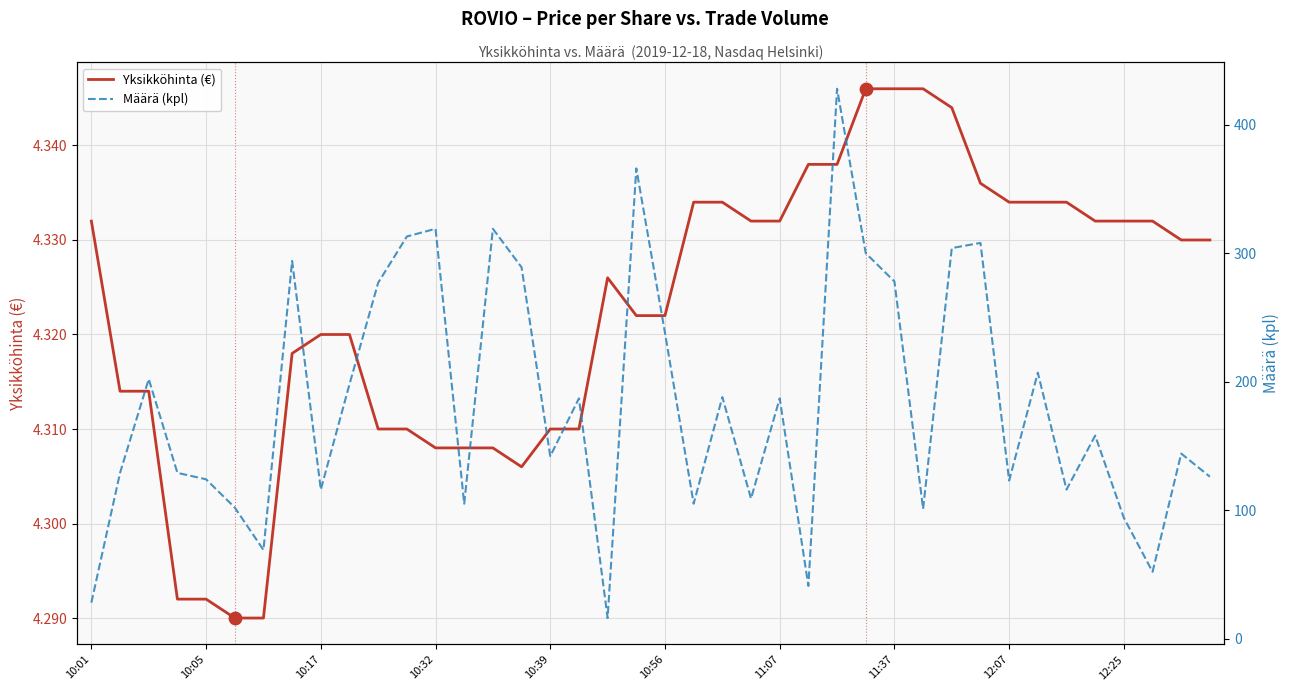

At how many categories does at least one series exceed 63?

36